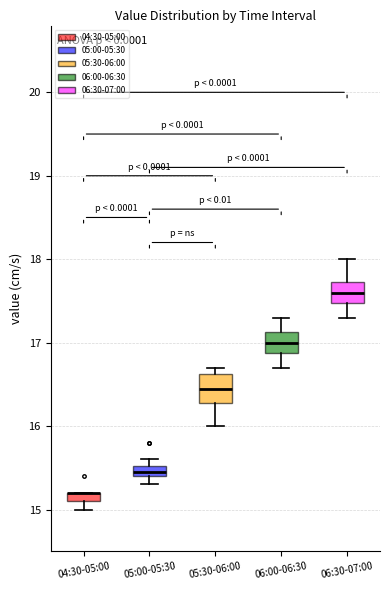

Which box is the tallest, from its lower edge to its upper edge?

05:30-06:00